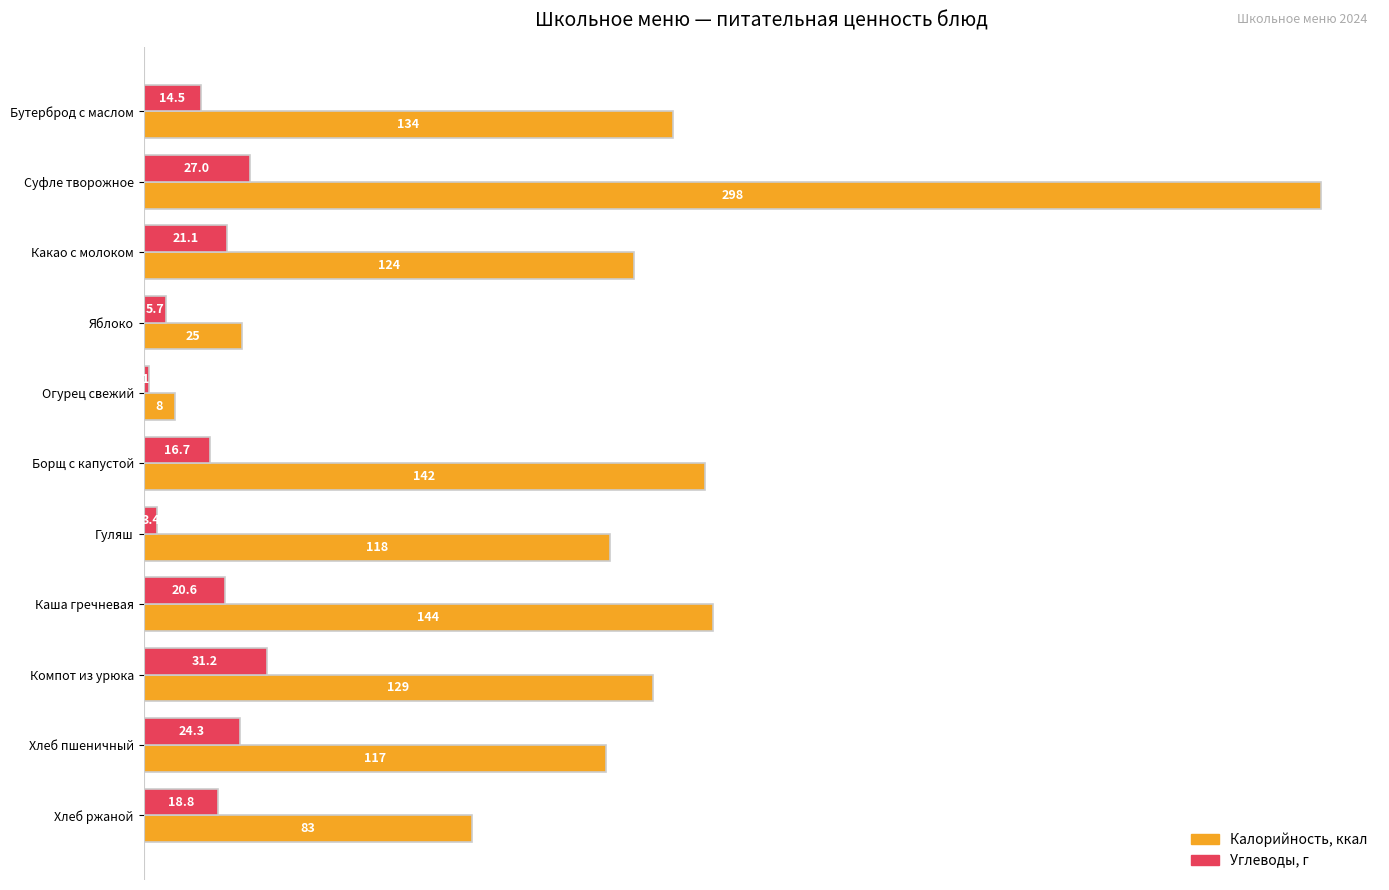

What is the maximum value shown in the chart?

298.0